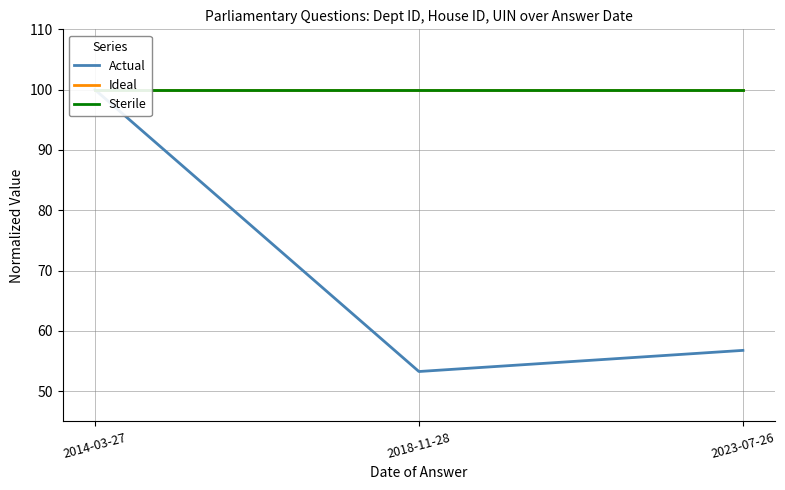

What is the value of the Sterile point at the 2nd from the left?

100.0